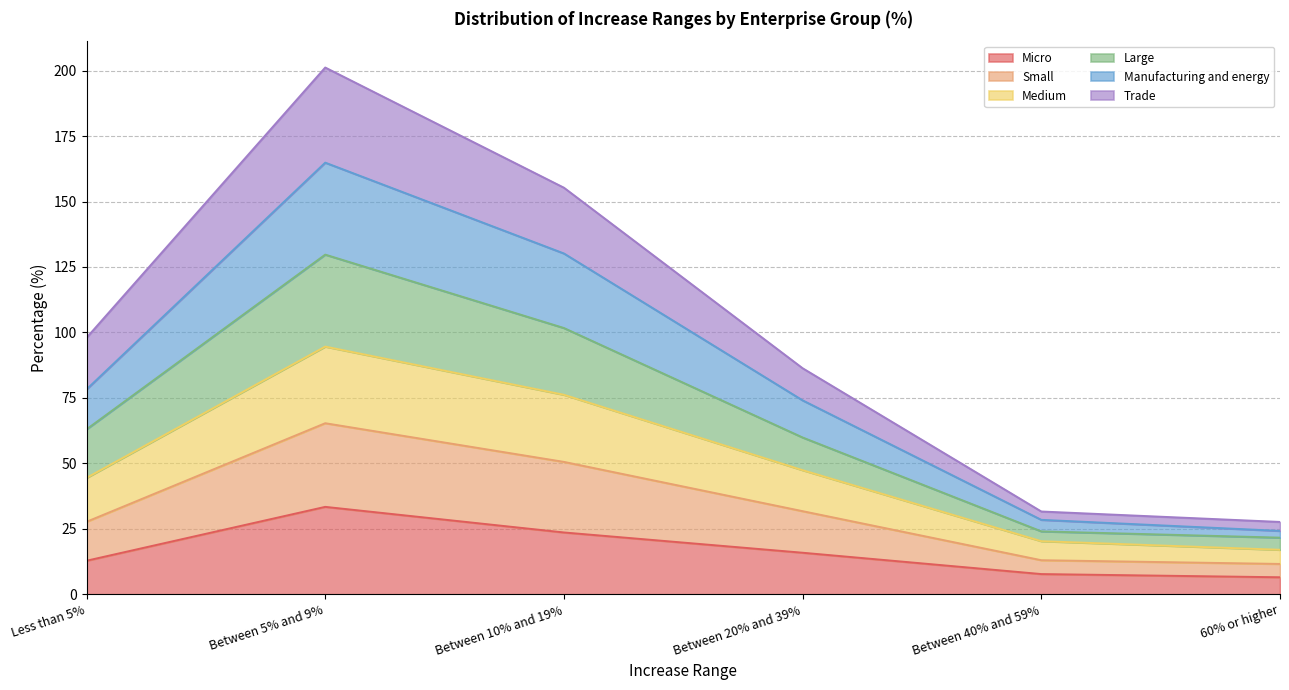

What is the average value of the Micro series?

16.7